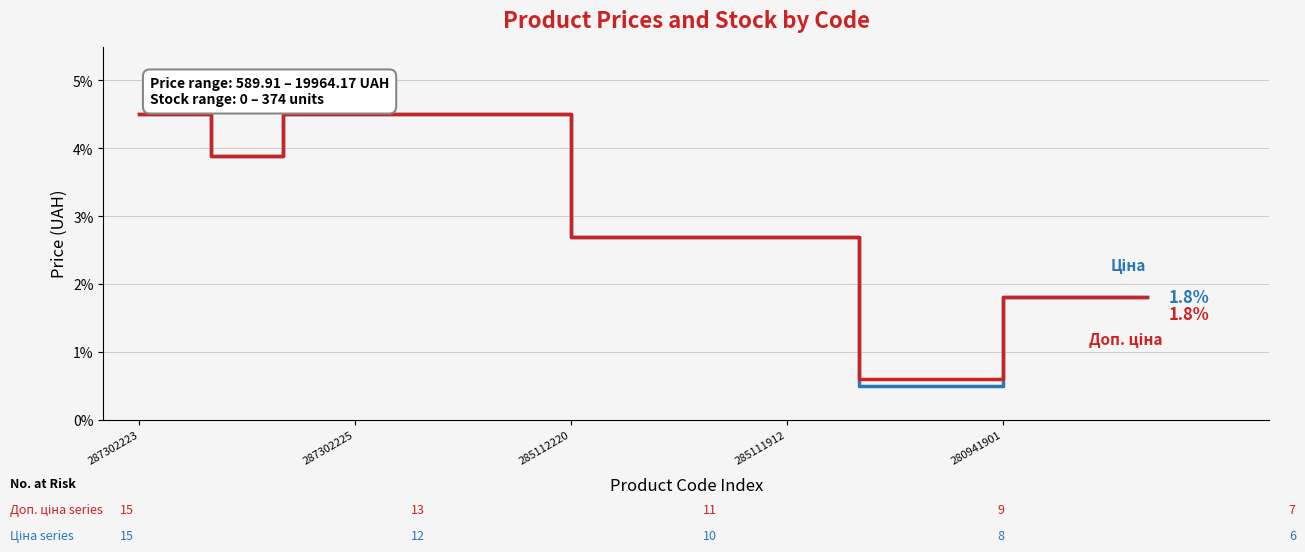

What is the greatest value displayed?

4.5